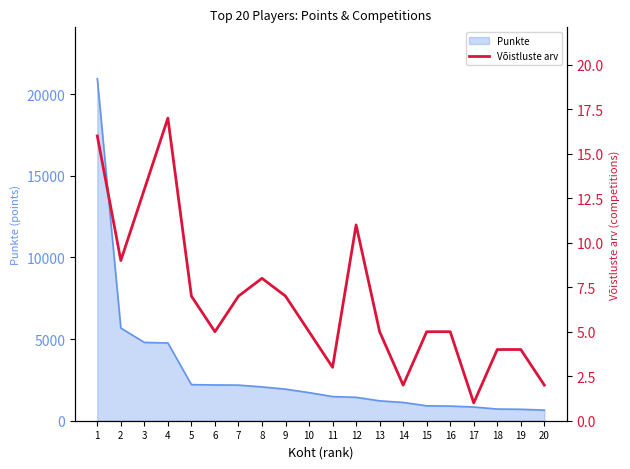

What is the highest value of the Punkte series?

20942